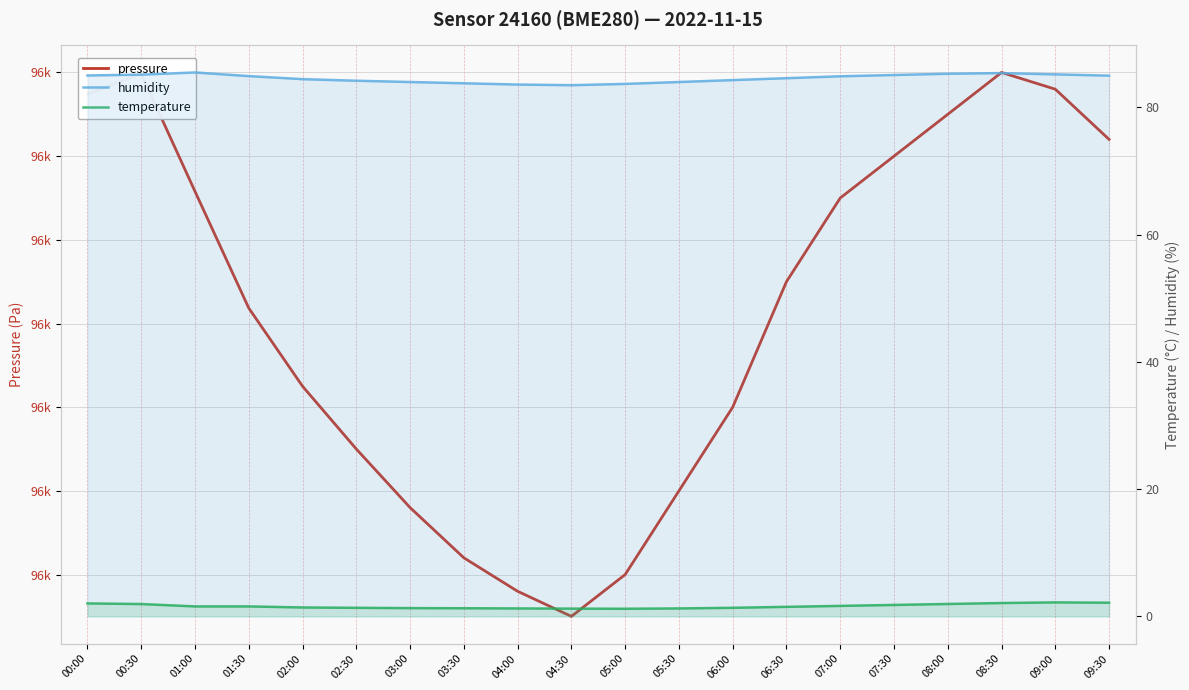

What is the label of the 10th point from the right?

05:00